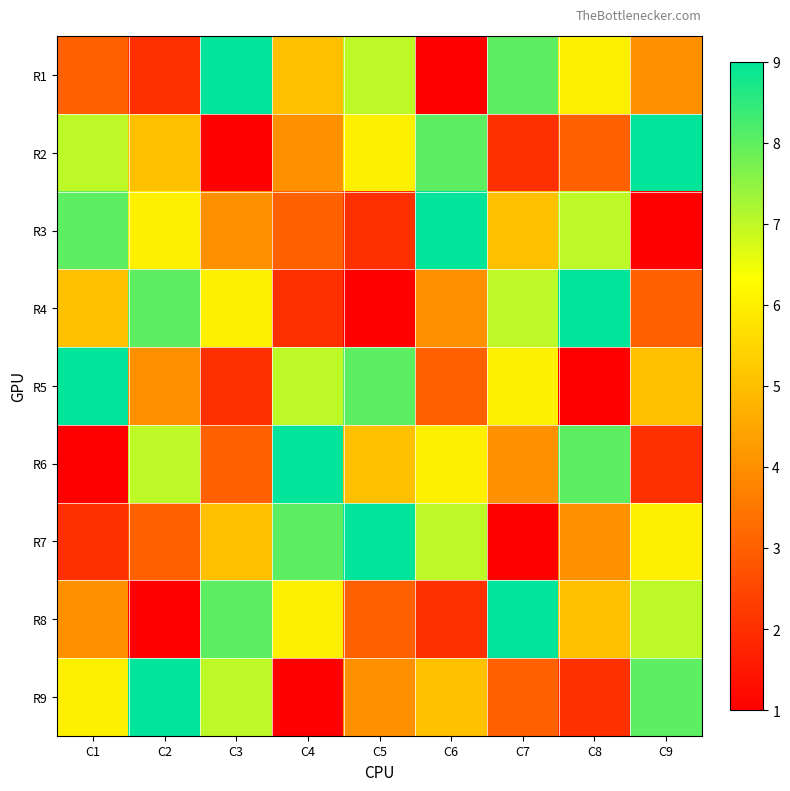

Reading left to right, what are all the values shown in this chart?

R1: C1=3	C2=2	C3=9	C4=5	C5=7	C6=1	C7=8	C8=6	C9=4
R2: C1=7	C2=5	C3=1	C4=4	C5=6	C6=8	C7=2	C8=3	C9=9
R3: C1=8	C2=6	C3=4	C4=3	C5=2	C6=9	C7=5	C8=7	C9=1
R4: C1=5	C2=8	C3=6	C4=2	C5=1	C6=4	C7=7	C8=9	C9=3
R5: C1=9	C2=4	C3=2	C4=7	C5=8	C6=3	C7=6	C8=1	C9=5
R6: C1=1	C2=7	C3=3	C4=9	C5=5	C6=6	C7=4	C8=8	C9=2
R7: C1=2	C2=3	C3=5	C4=8	C5=9	C6=7	C7=1	C8=4	C9=6
R8: C1=4	C2=1	C3=8	C4=6	C5=3	C6=2	C7=9	C8=5	C9=7
R9: C1=6	C2=9	C3=7	C4=1	C5=4	C6=5	C7=3	C8=2	C9=8